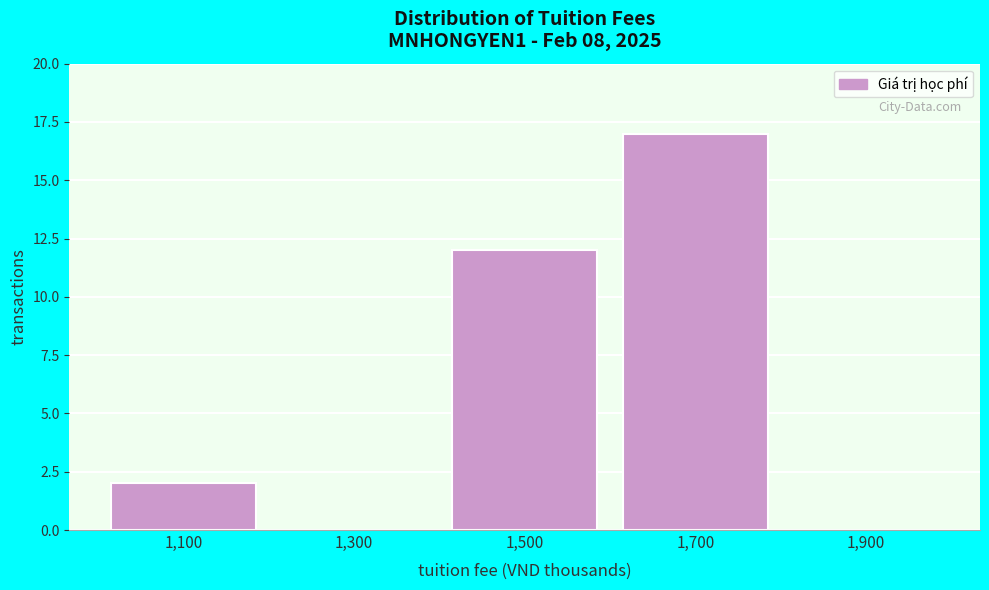

Reading left to right, what are all the values shown in this chart?

1,100=2	1,300=0	1,500=12	1,700=17	1,900=0